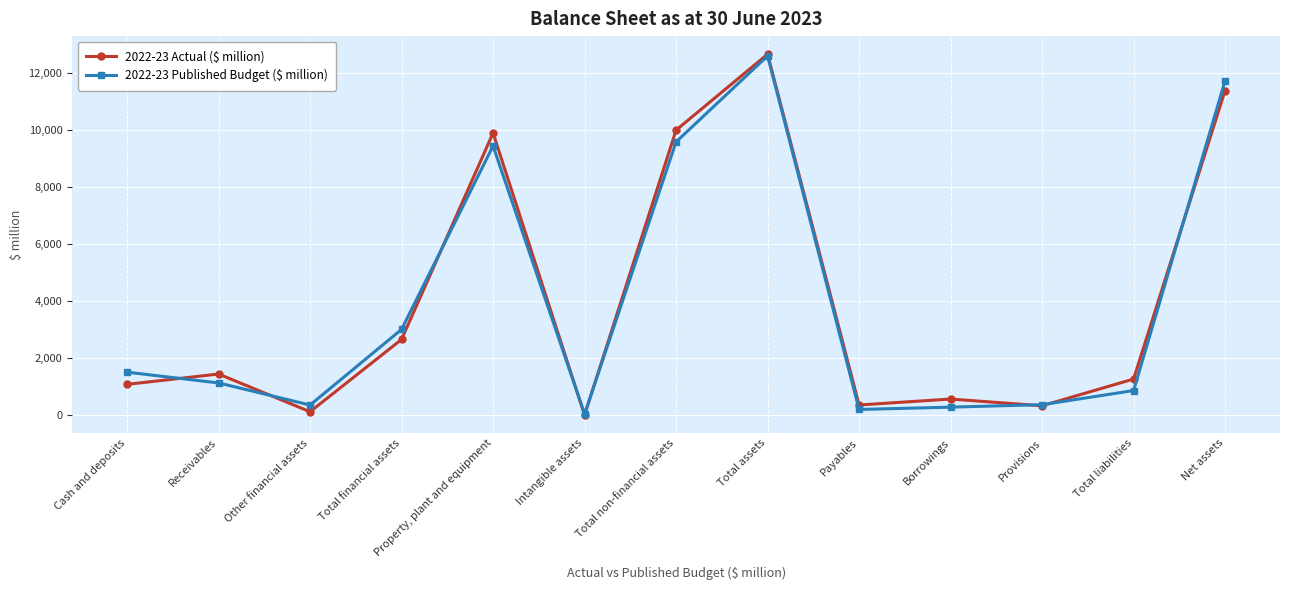

Is this an area chart (filled region under the line)?

No